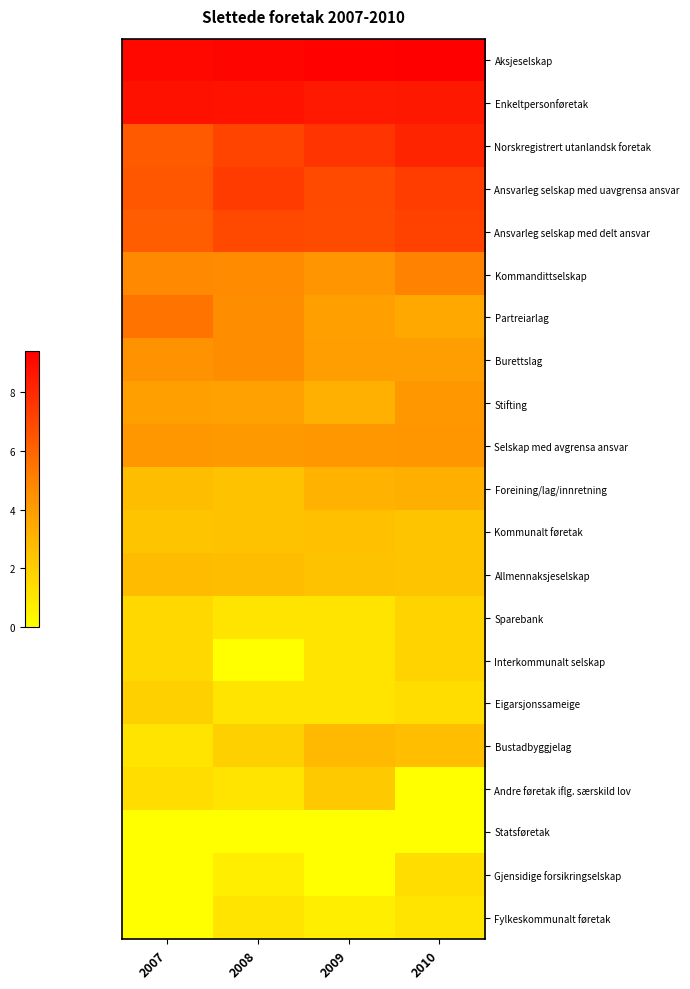

At which category does the chart reach its minimum across all series?

2008